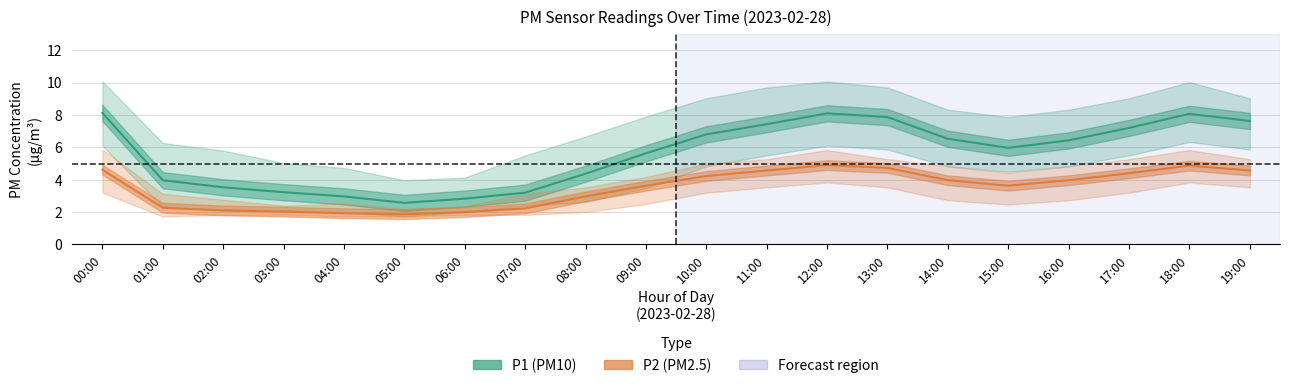

The P1 (PM10) series shows 3.2 at 03:00. True or false?

True